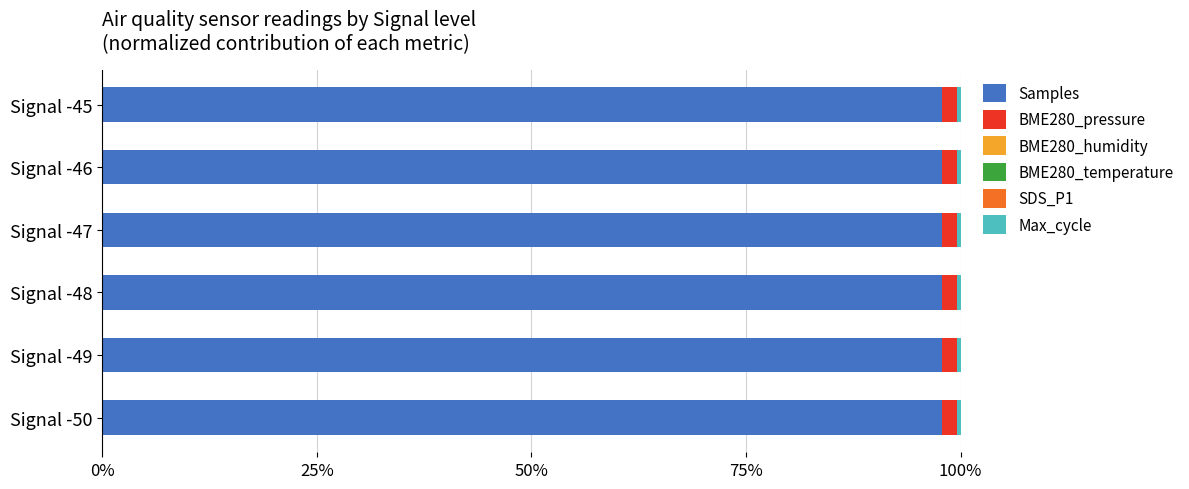

Is it true that Samples equals 143.4 at Signal -45?

False